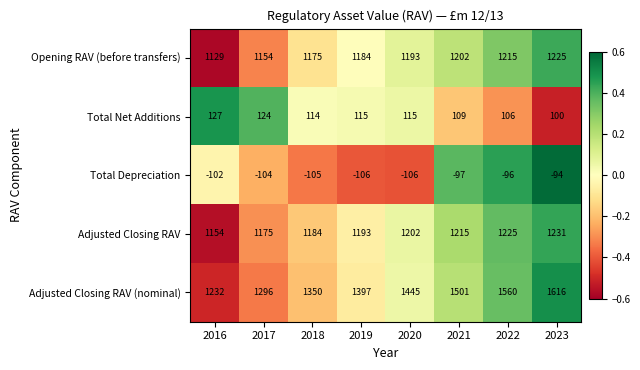

At which label does Opening RAV (before transfers) reach its peak?

2023